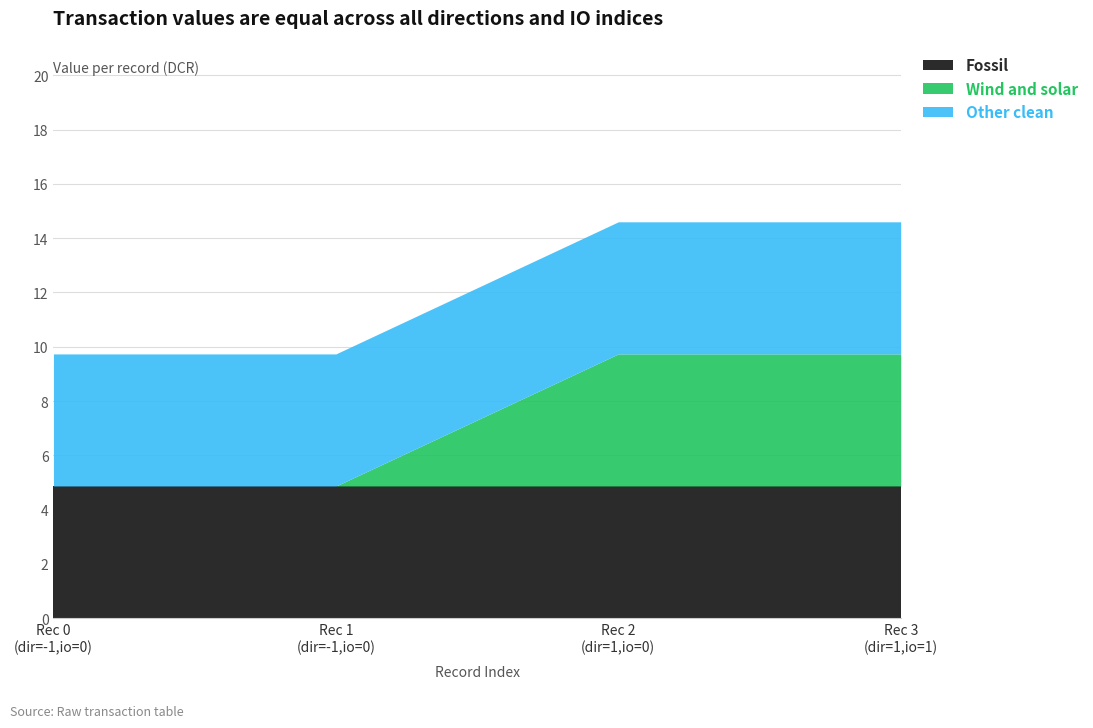

The value of Fossil at 1 / io_index=1 is 3.2. True or false?

False